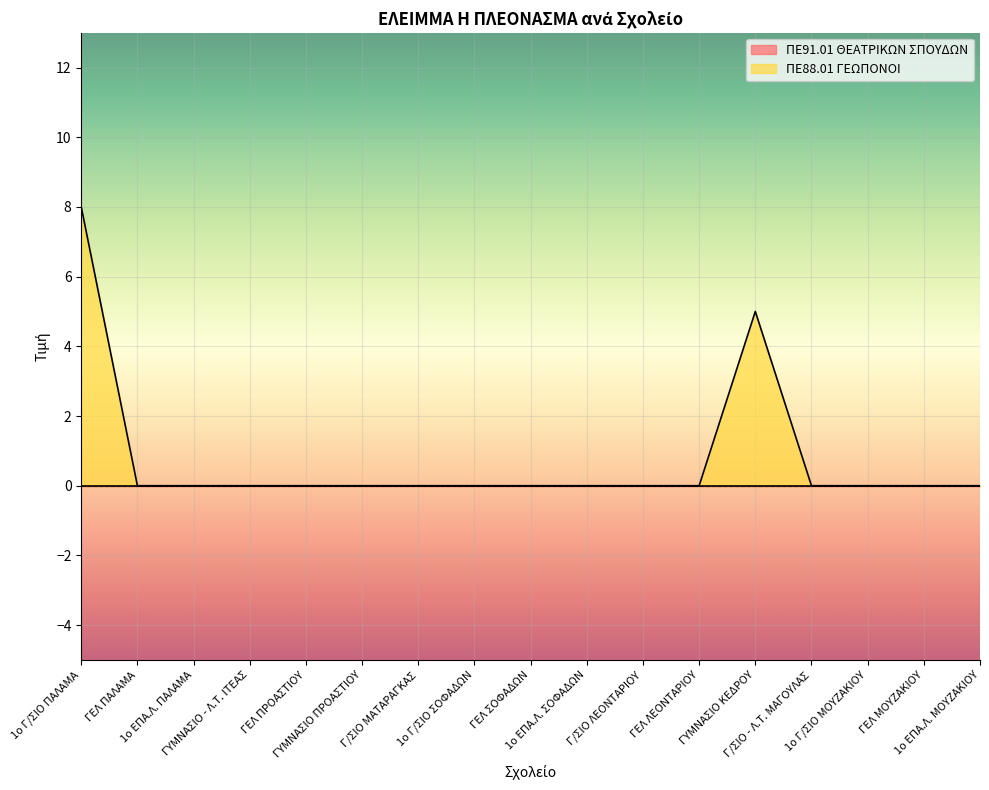

How many series are shown in this chart?

2